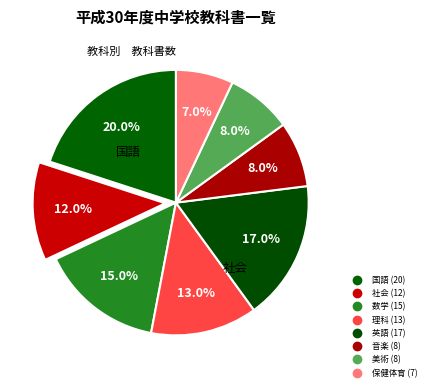

Do 理科 and 国語 together represent more than half of the pie?

No